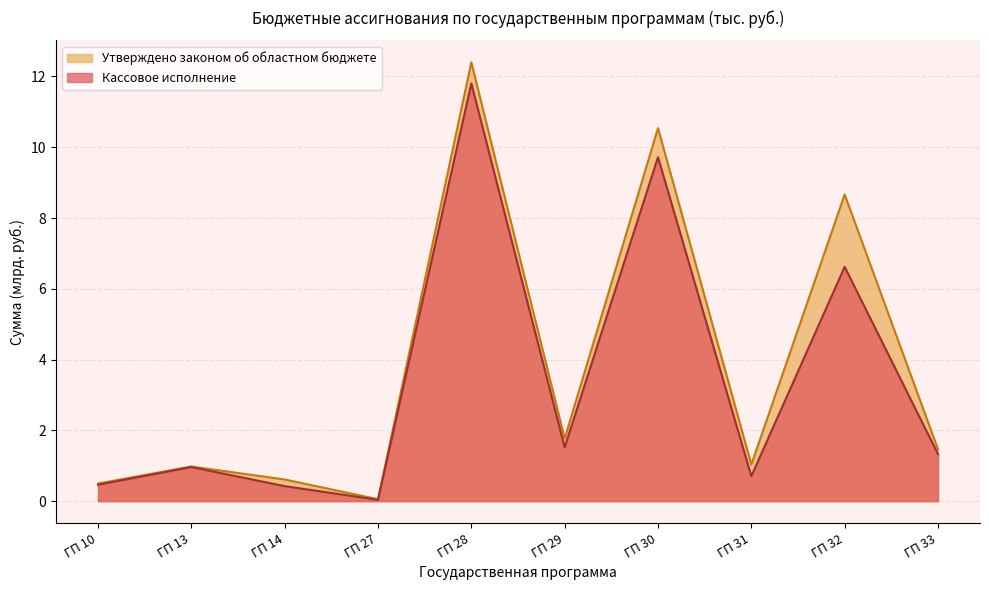

Reading left to right, transcribe all the data shown in this chart.

Кассовое исполнение: 0.5	1.0	0.4	0.0	11.8	1.5	9.7	0.7	6.6	1.3
Утверждено законом об областном бюджете: 0.5	1.0	0.6	0.1	12.4	1.8	10.5	1.0	8.7	1.5